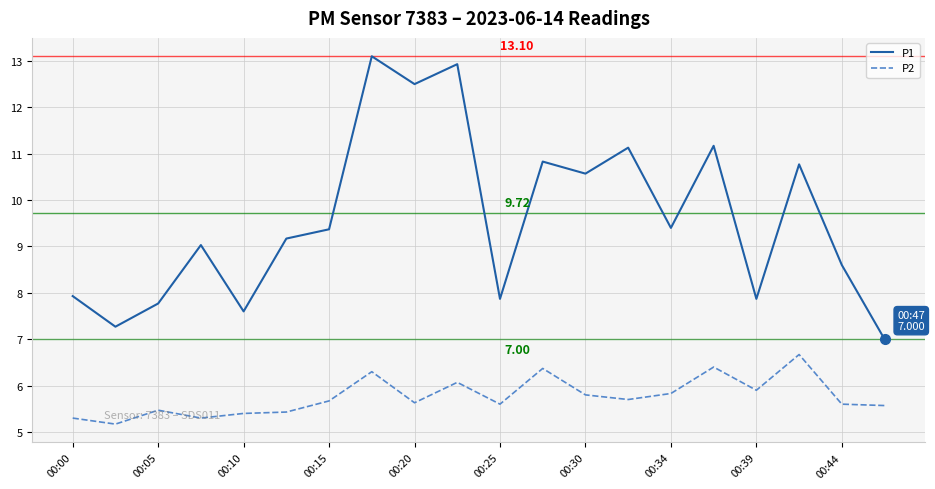

Rank the series by their maximum value, from lowest to highest.

P2, P1